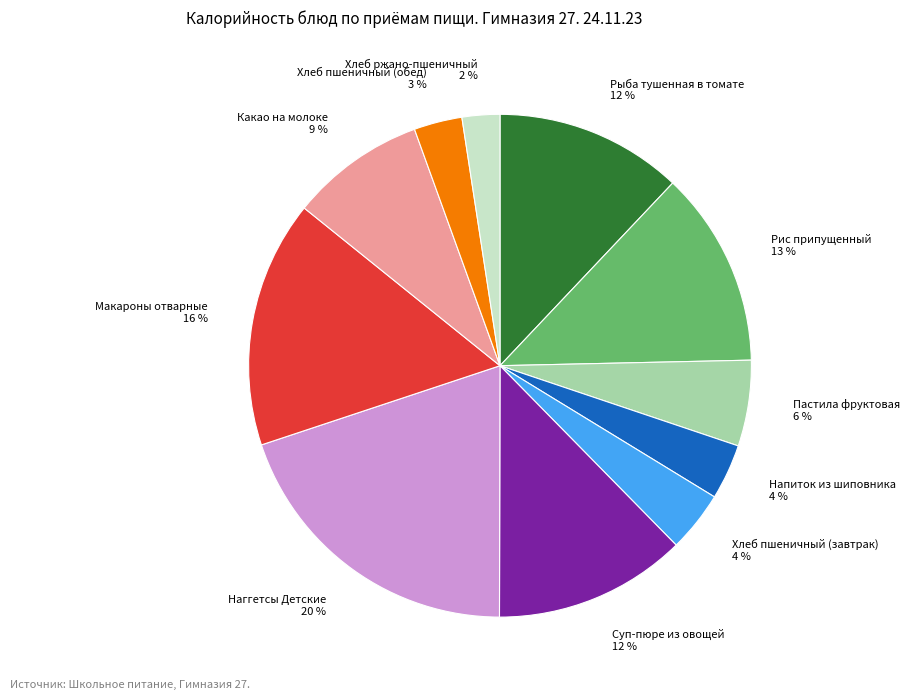

The Макароны отварные slice represents 8% of the pie. True or false?

False